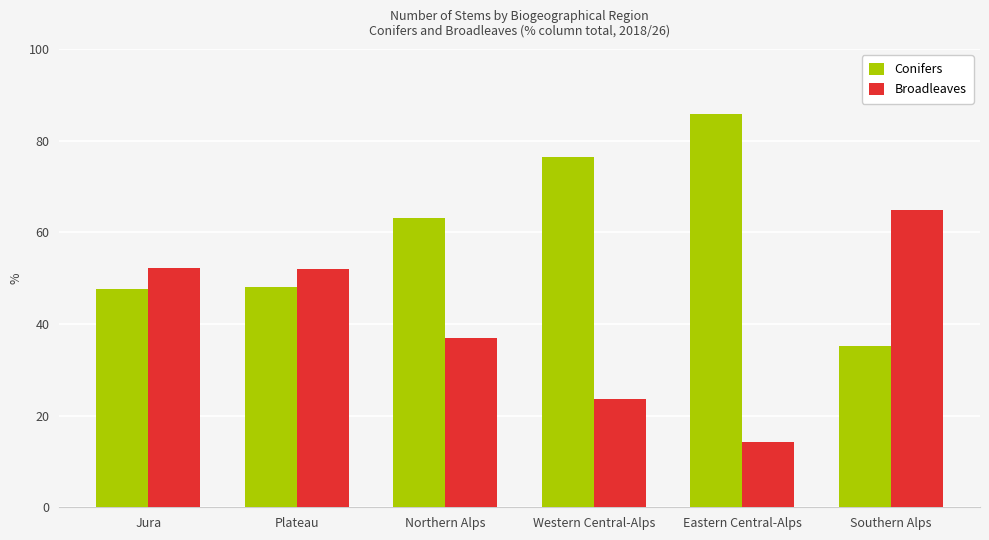

Where is Broadleaves nearest to the value 39?

Northern Alps